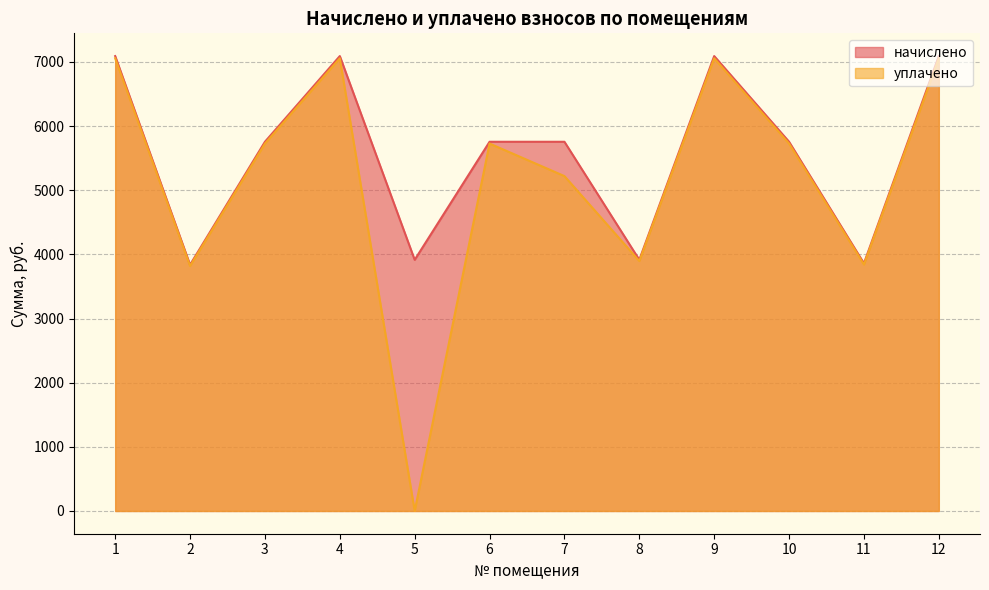

The value of начислено at 7 is 1266.5. True or false?

False